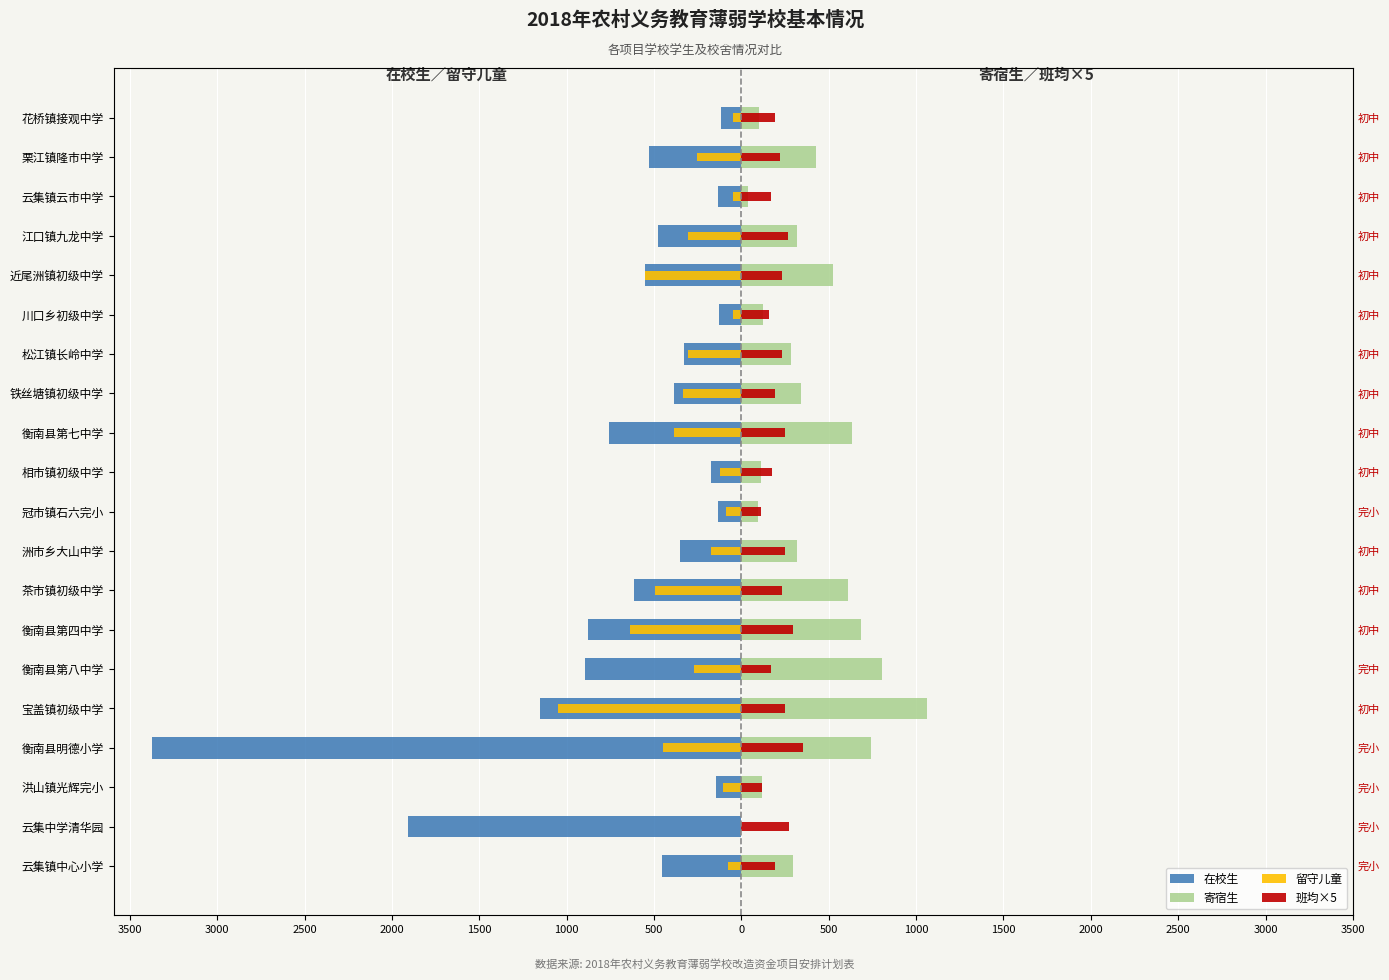

What is the spread (max minus min) of values at 洪山镇光辉完小?

265